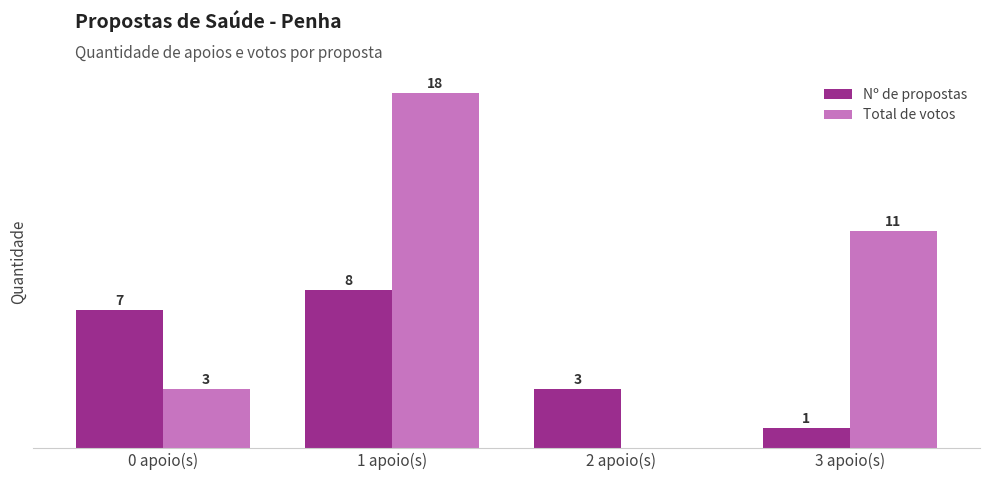

At which label is Total de votos closest to 9?

3 apoio(s)